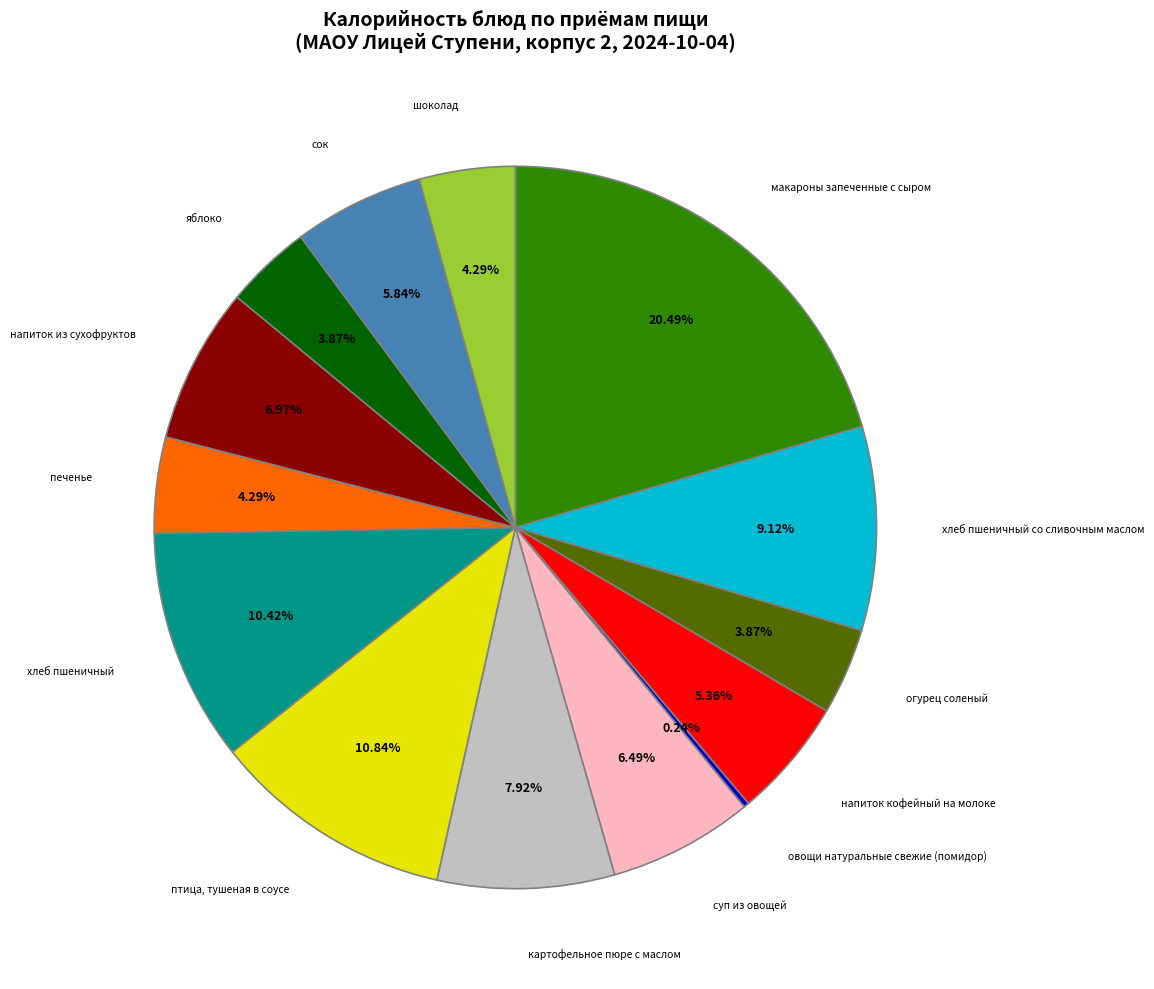

Is there any slice that represents more than half of the pie?

No